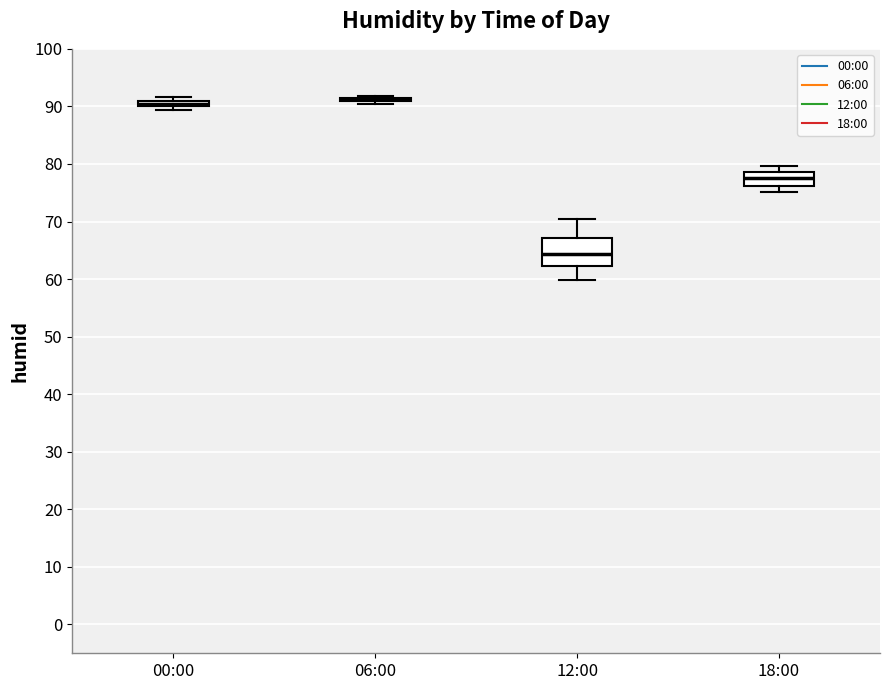

Which box is the tallest, from its lower edge to its upper edge?

12:00